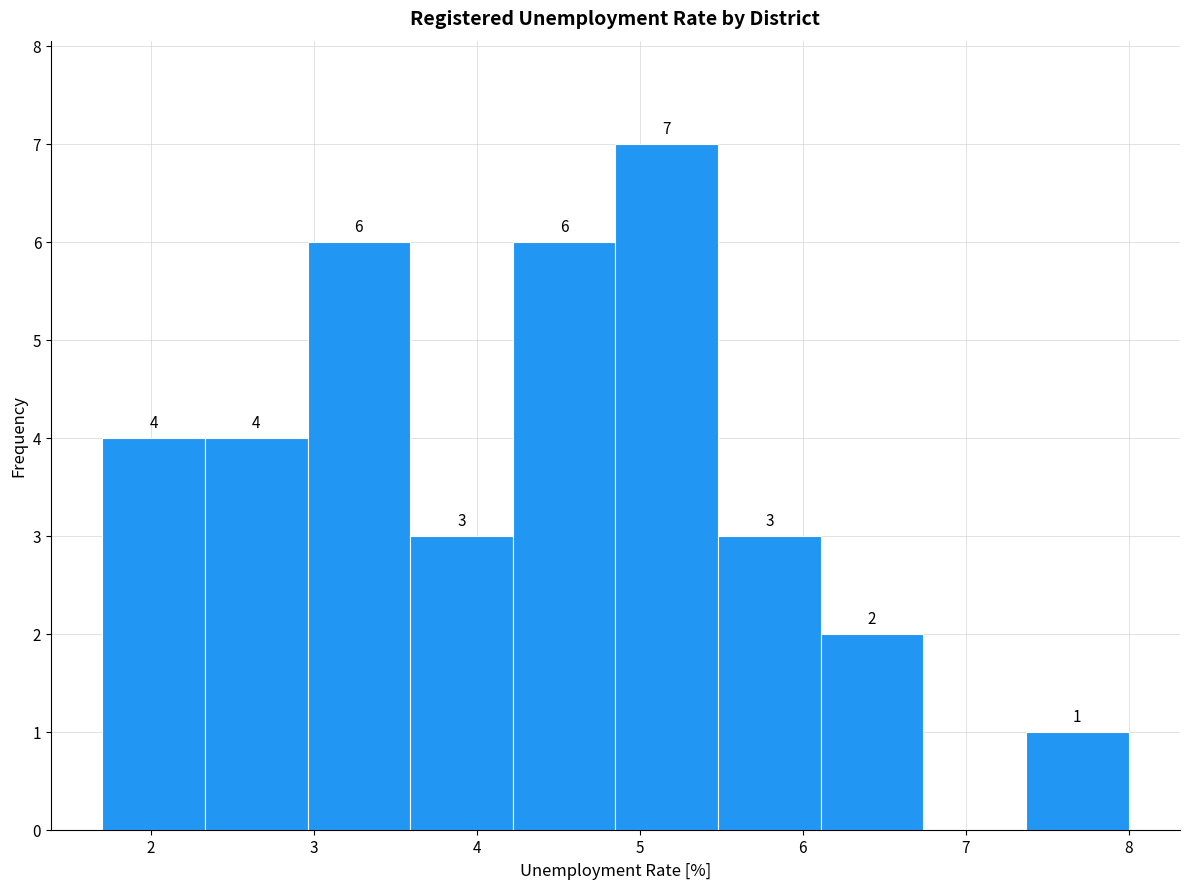

Which range on the x-axis has the tallest bar?

4.85 to 5.48